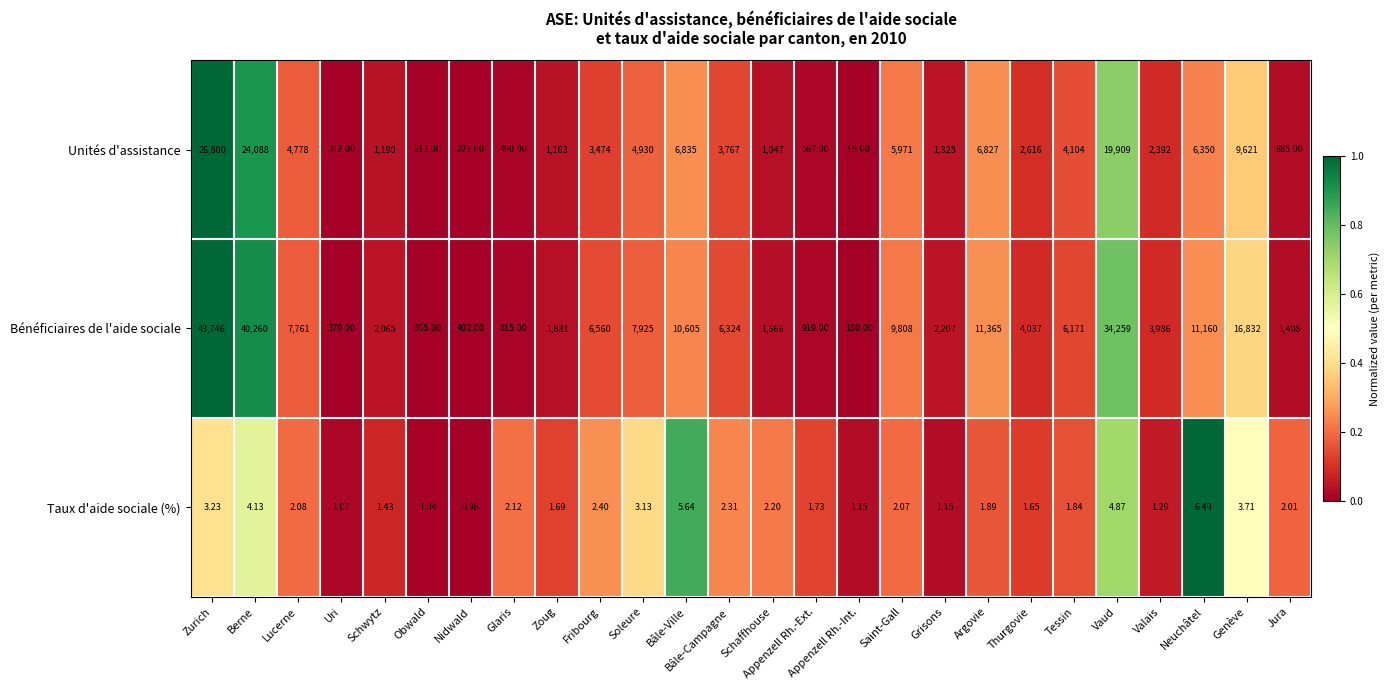

Count the number of categories in the chart.

26